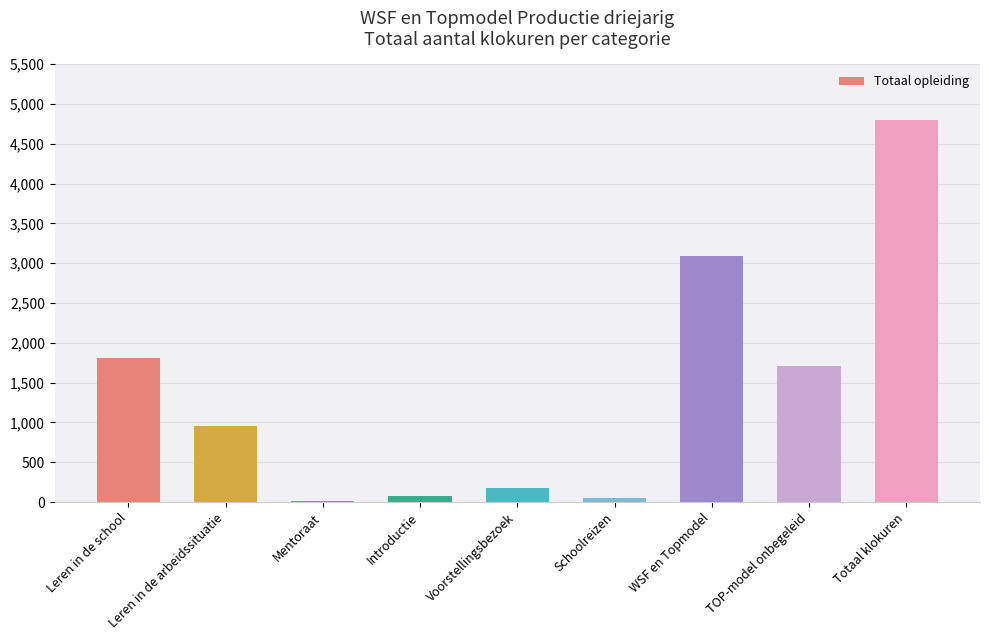

The value at Voorstellingsbezoek is 180. True or false?

True